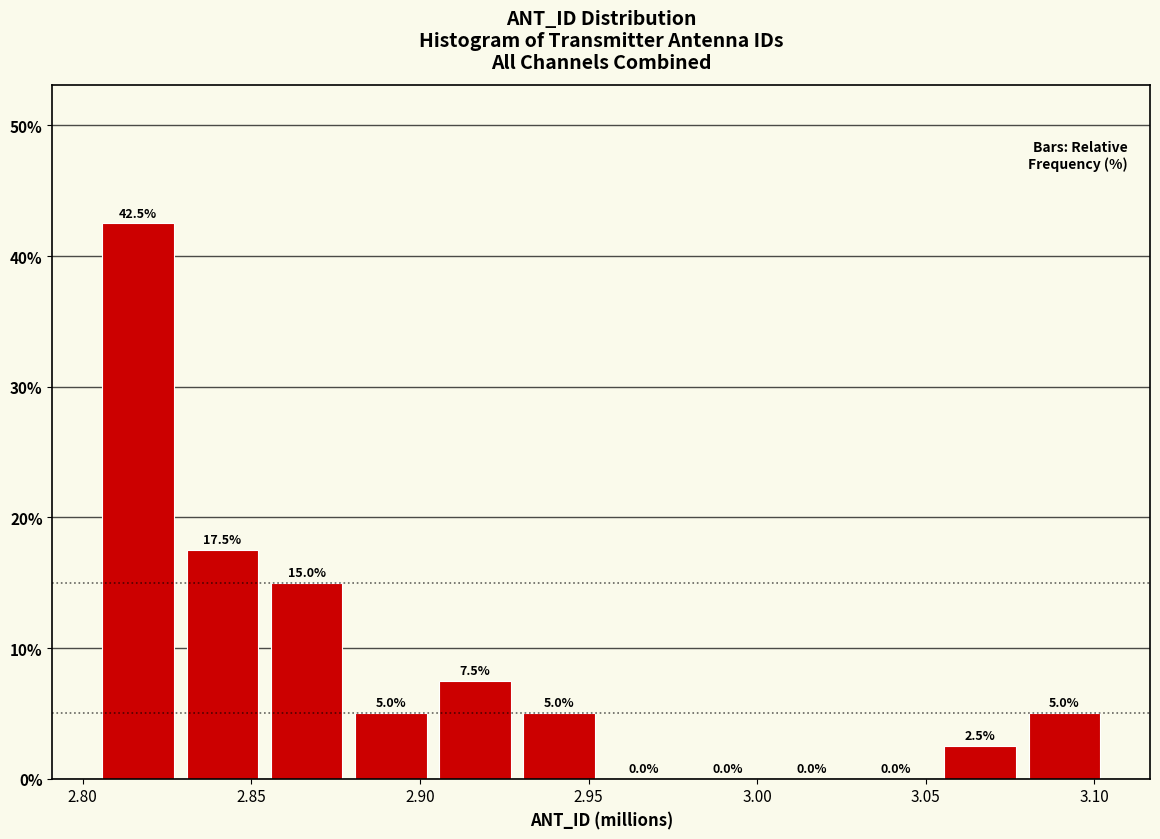

Reading left to right, transcribe this chart: for each bar, give the range it covers on the x-axis and its height. The bar edges are not printed on the chart, so give them approximately, as read against the axis.

2.805 to 2.830: 42.5
2.830 to 2.855: 17.5
2.855 to 2.880: 15.0
2.880 to 2.905: 5.0
2.905 to 2.930: 7.5
2.930 to 2.955: 5.0
2.955 to 2.980: 0.0
2.980 to 3.005: 0.0
3.005 to 3.030: 0.0
3.030 to 3.055: 0.0
3.055 to 3.080: 2.5
3.080 to 3.105: 5.0